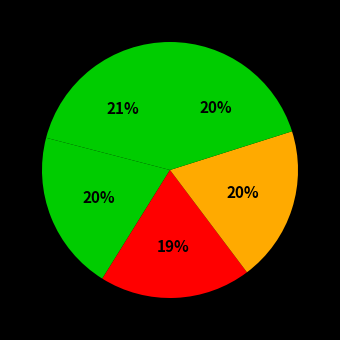

Count the number of slices in the pie.

5